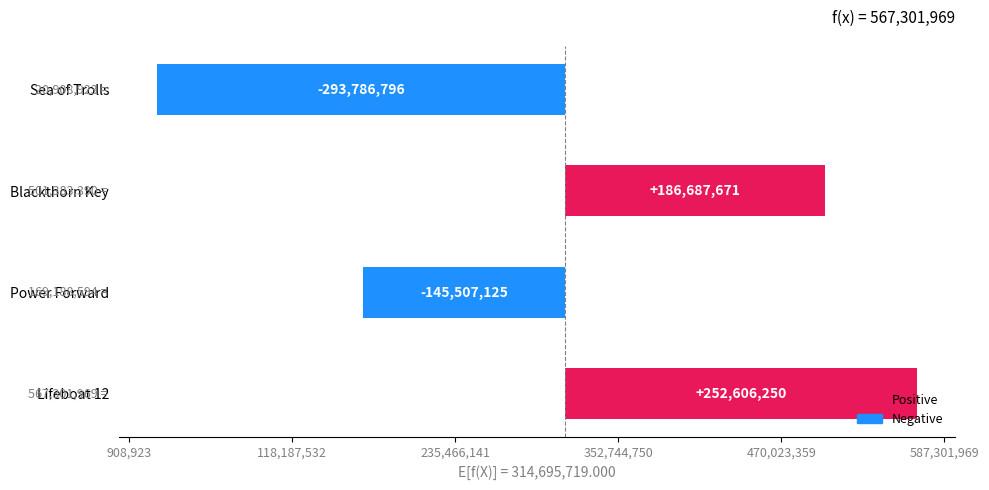

Count the number of categories in the chart.

4